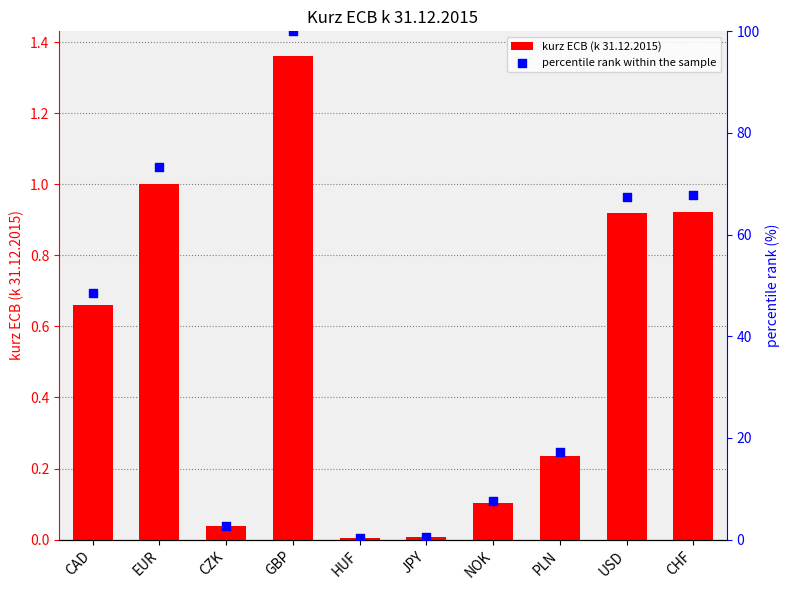

Which series has the largest total across all categories?

percentile rank within the sample